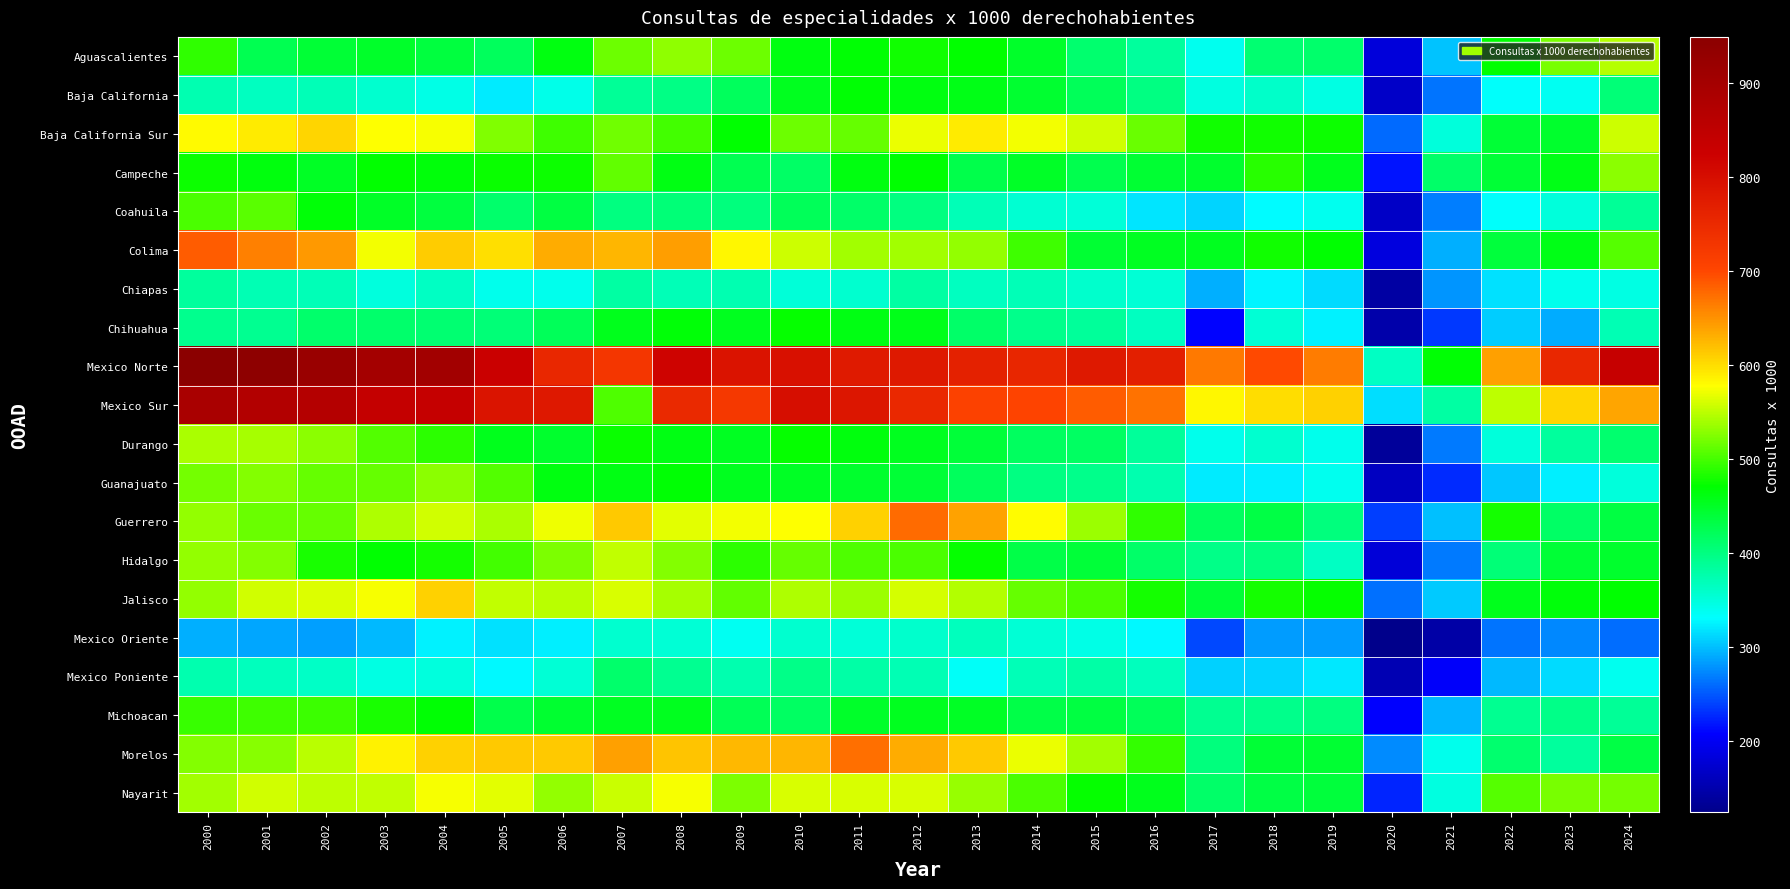

At which category is the sum across all series the highest?

2000